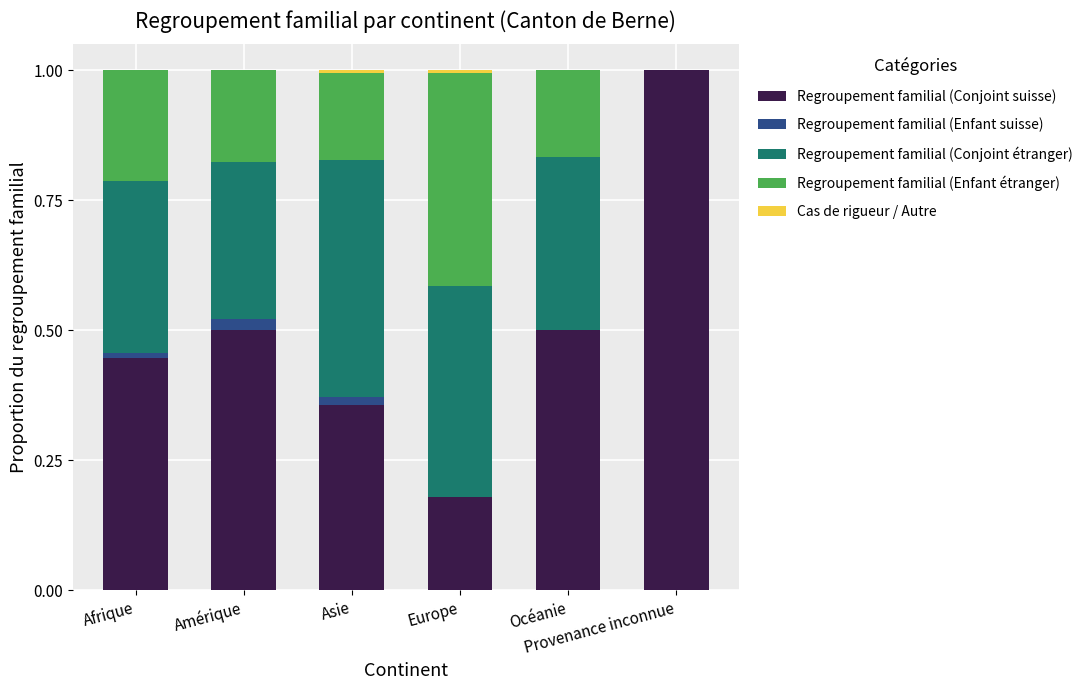

How many Regroupement familial (Enfant suisse) values are between 0 and 1?

6